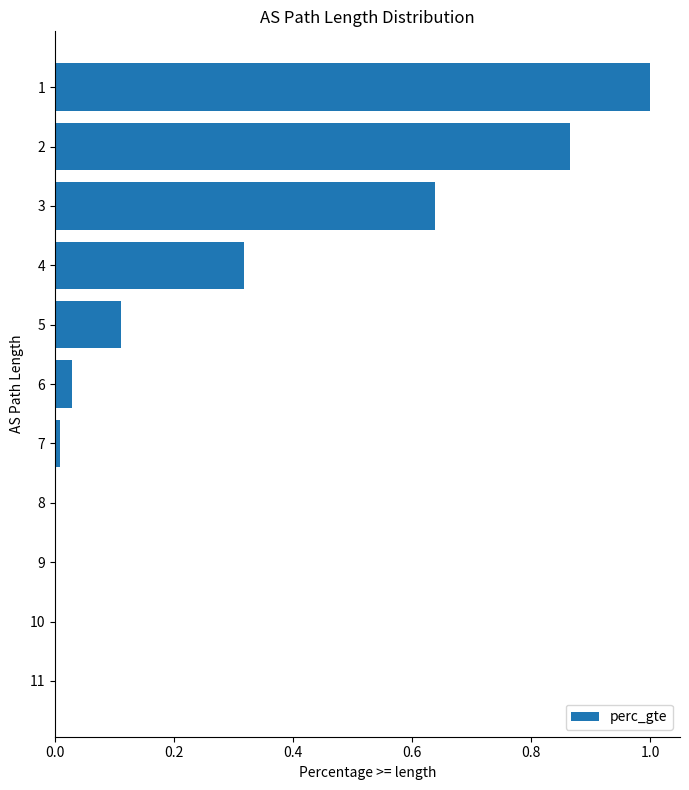

Reading left to right, extract all data points from this chart.

1.0	0.9	0.6	0.3	0.1	0.0	0.0	0.0	0.0	0.0	0.0	0.0